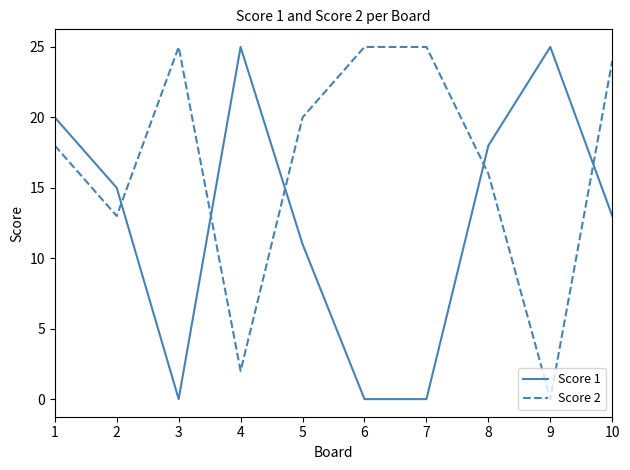

At which category does Score 2 reach its first local valley?

2